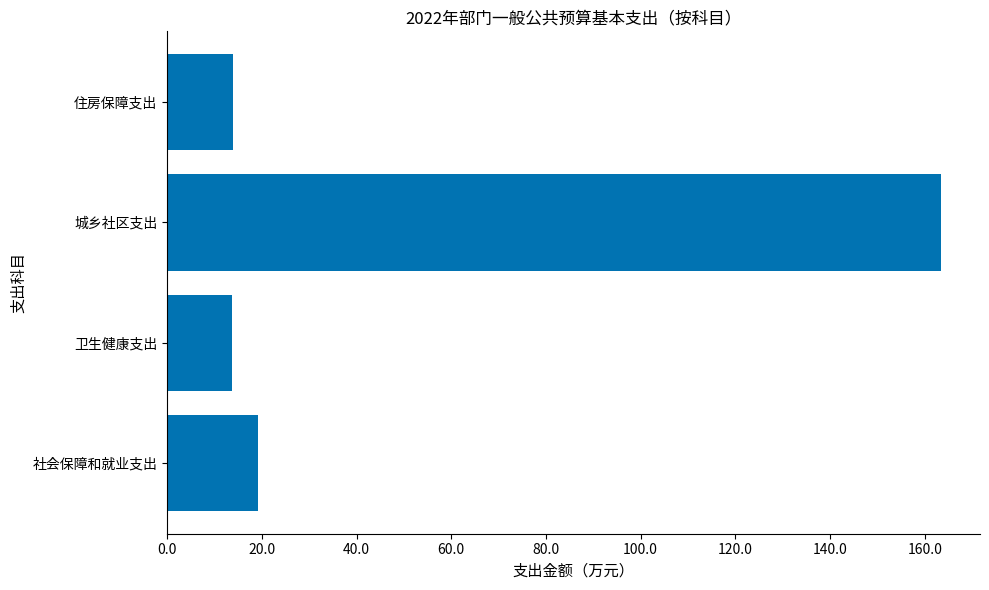

The chart shows a value of 163.5 at 城乡社区支出. True or false?

True